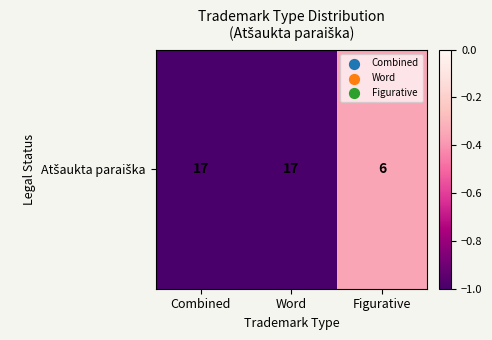

What is the change in value from Combined to Figurative?

+0.6